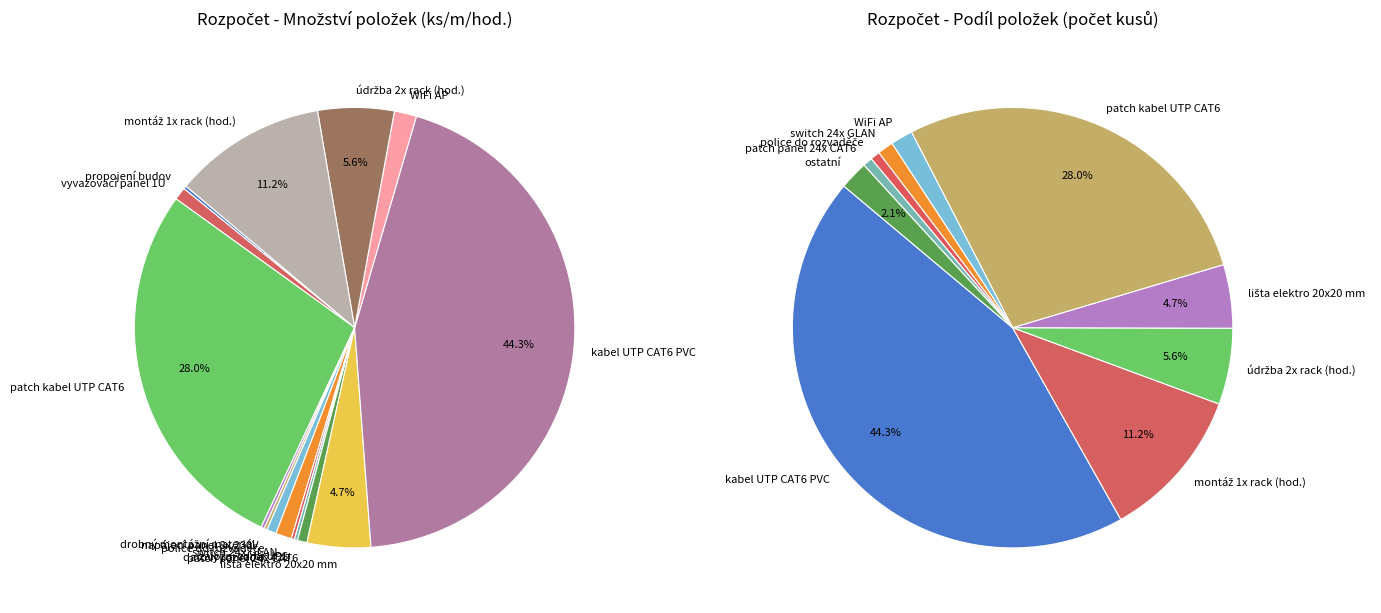

Combined, do drobný montážní materiál and WiFi AP account for over 50%?

No